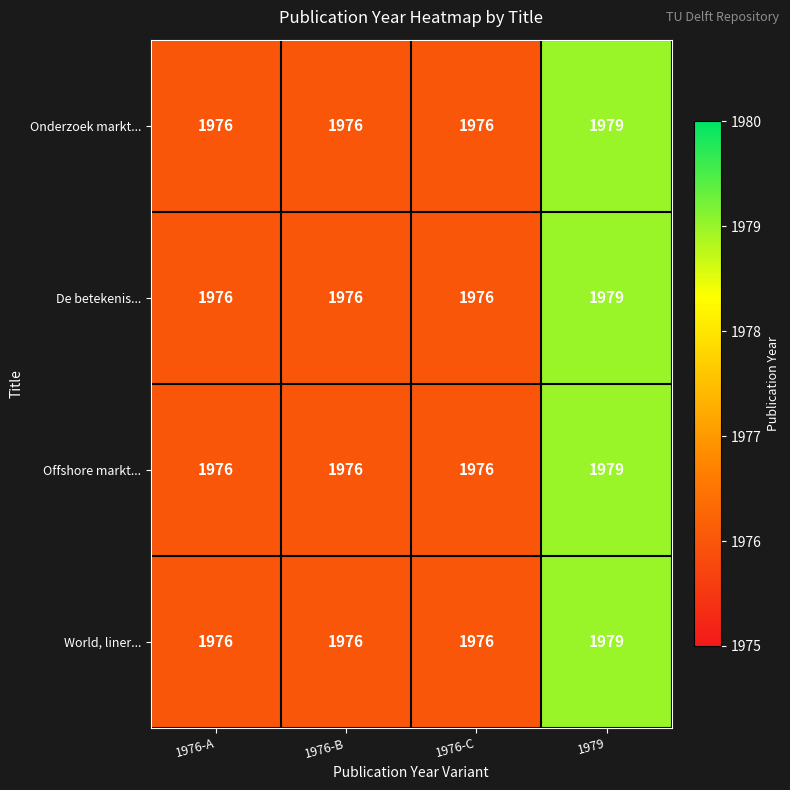

What is the total value across all series at 1979?

7916